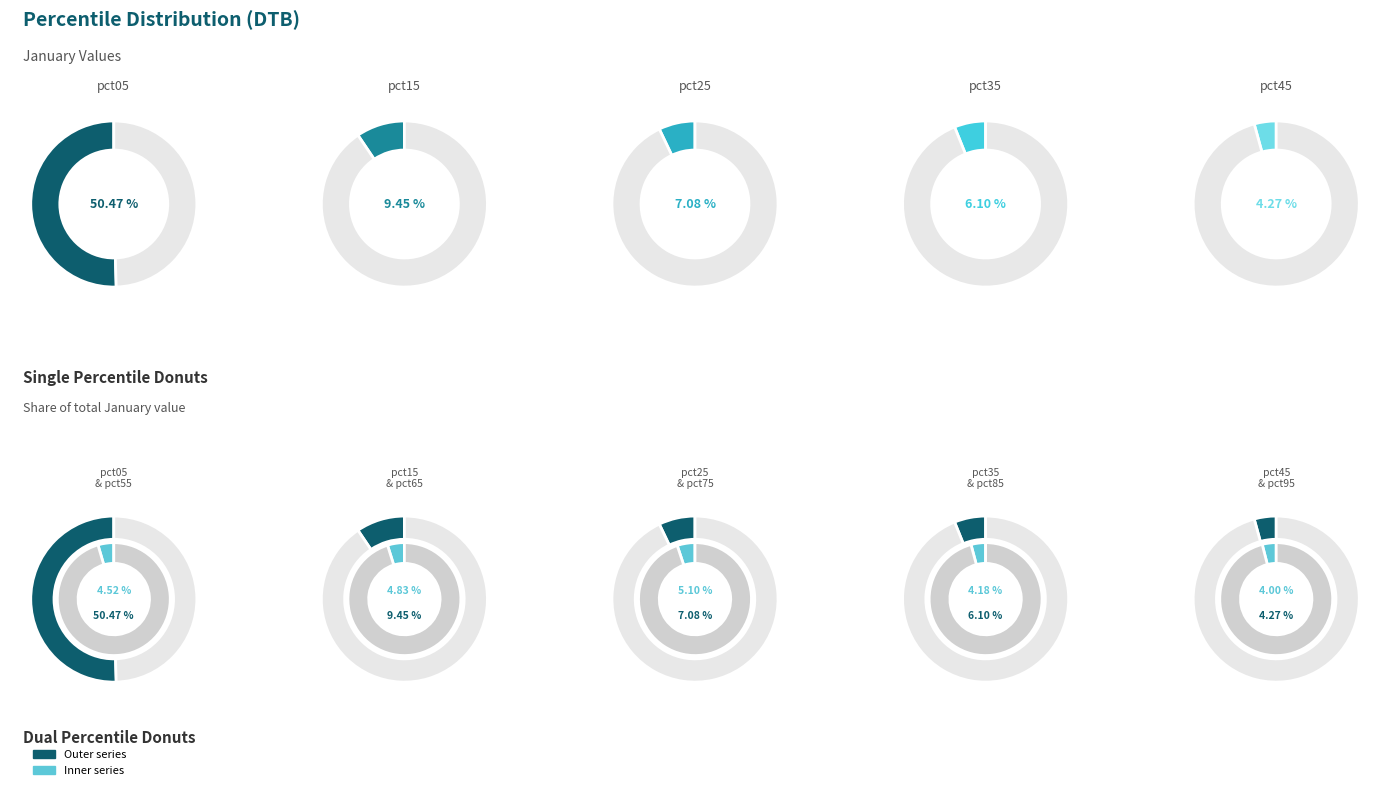

Is there a majority slice in this chart?

Yes